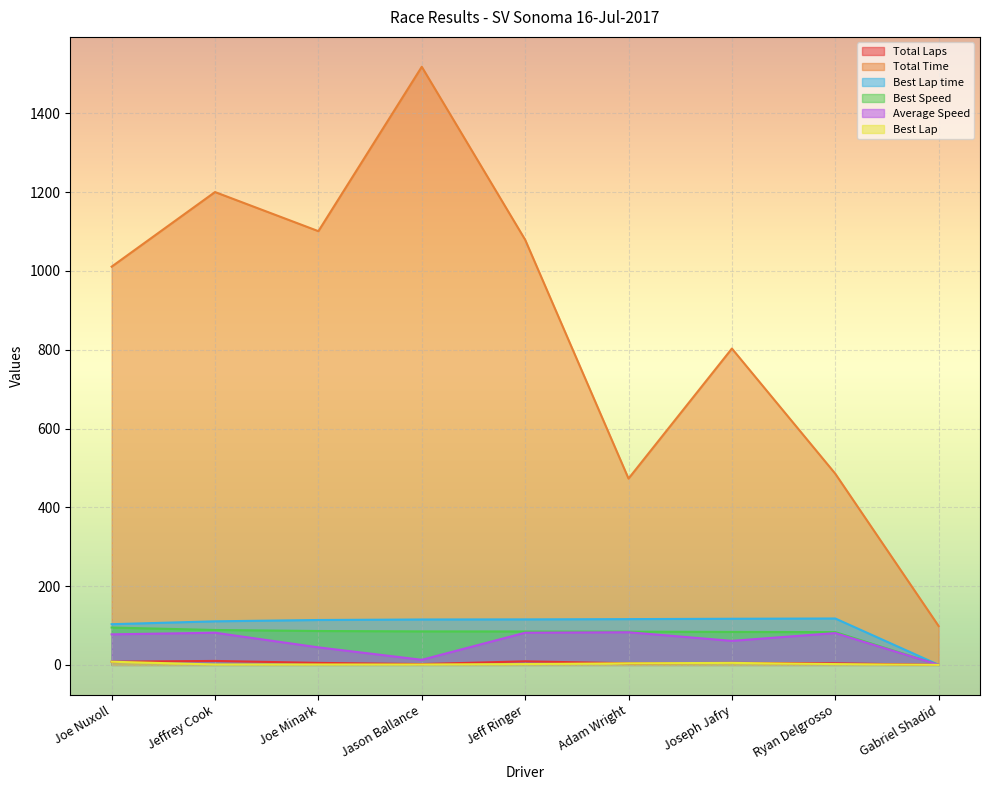

Between Gabriel Shadid and Jeffrey Cook, which is larger?

Jeffrey Cook